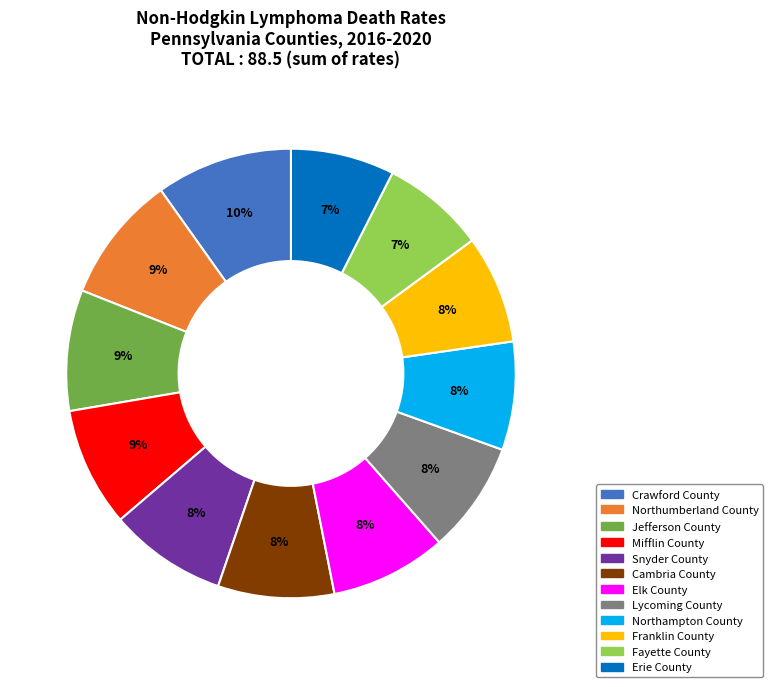

How many slices are in this pie chart?

12